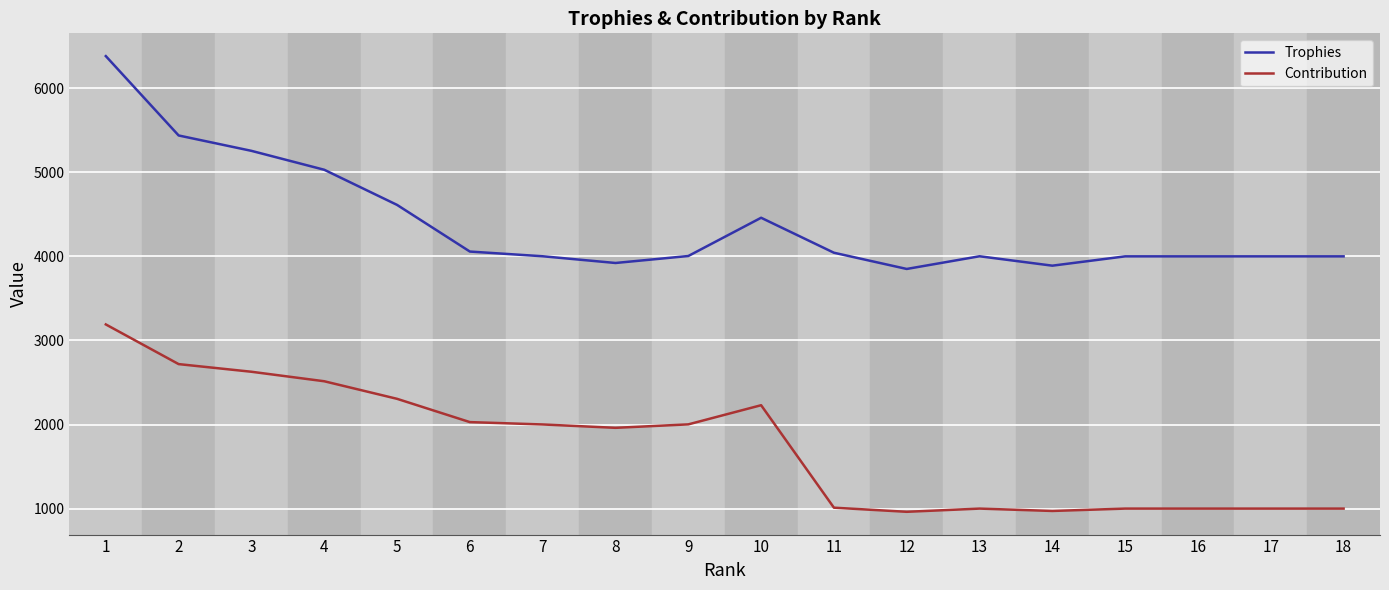

List the series in order of their peak value, highest first.

Trophies, Contribution